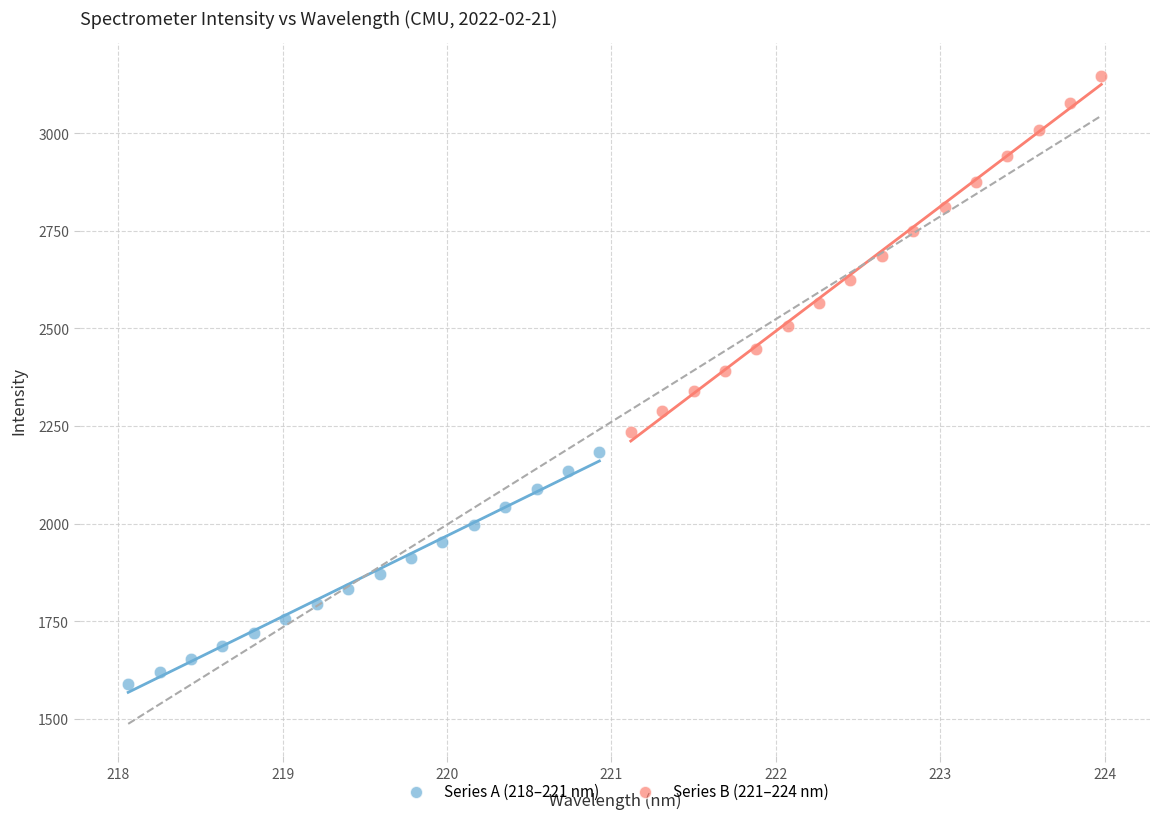

Which series has the widest spread of Y values?

Series B (221–224 nm)